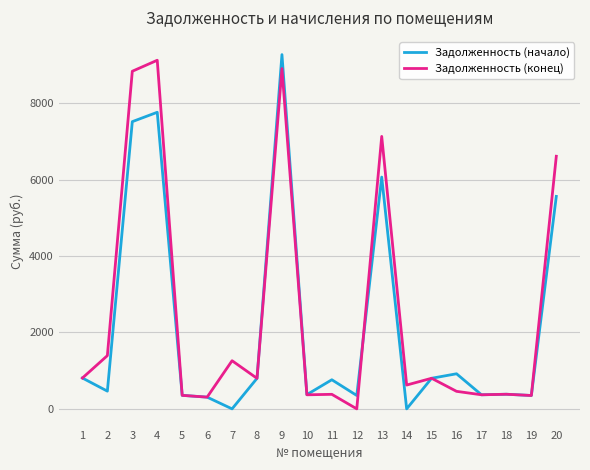

What is the total value across all series at 10?

742.0